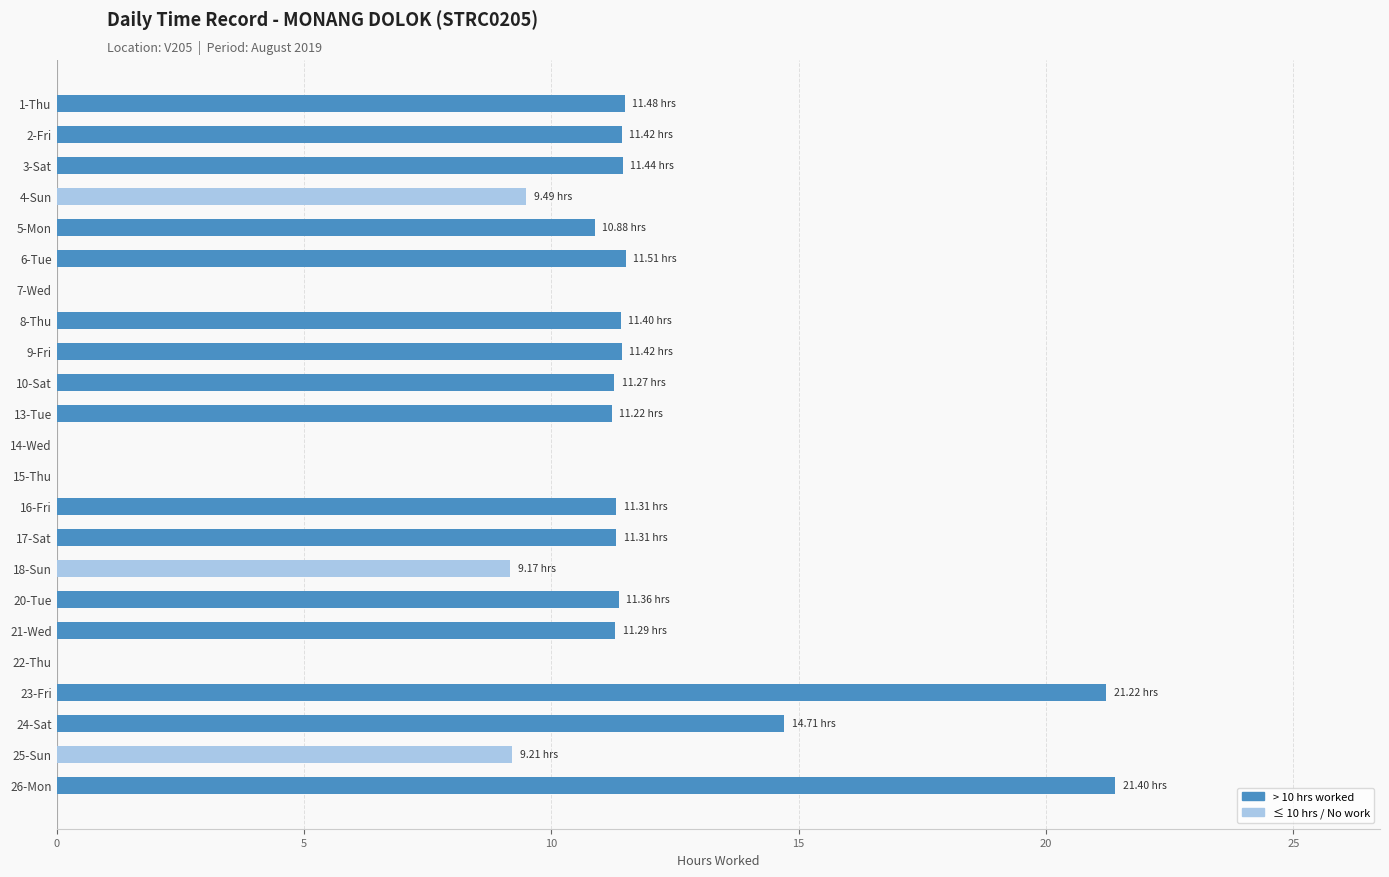

Which has a higher value, 25-Sun or 1-Thu?

1-Thu